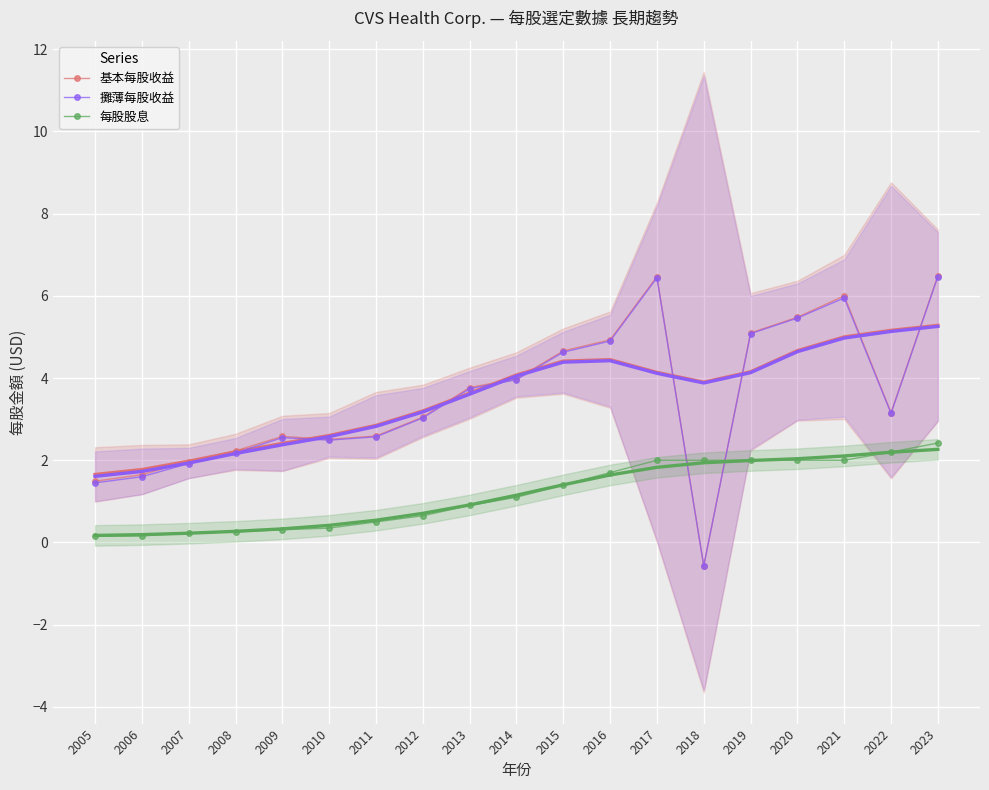

True or false: 基本每股收益 and 攤薄每股收益 cross at least once.

False